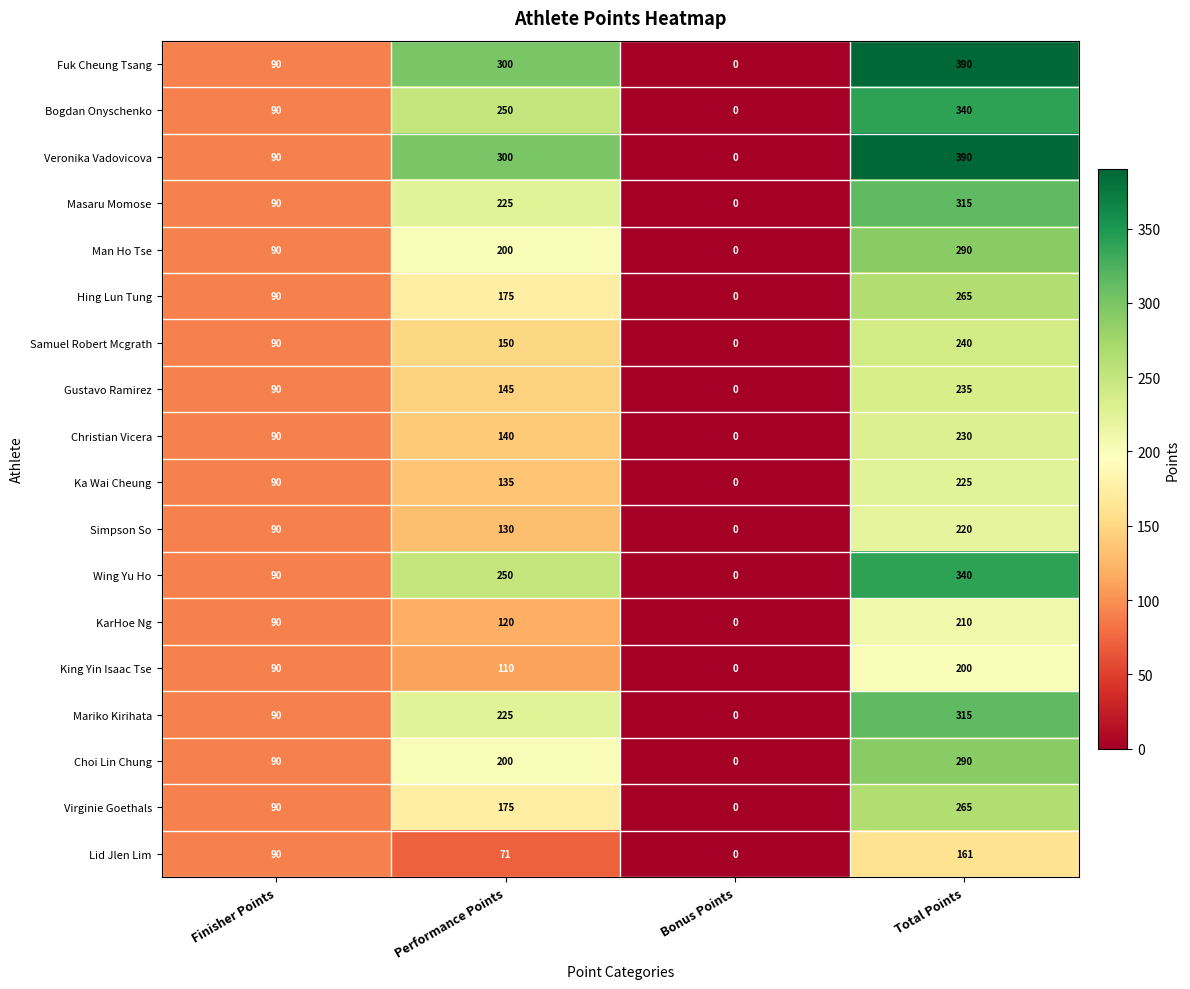

Where is King Yin Isaac Tse nearest to the value 100?

Finisher Points